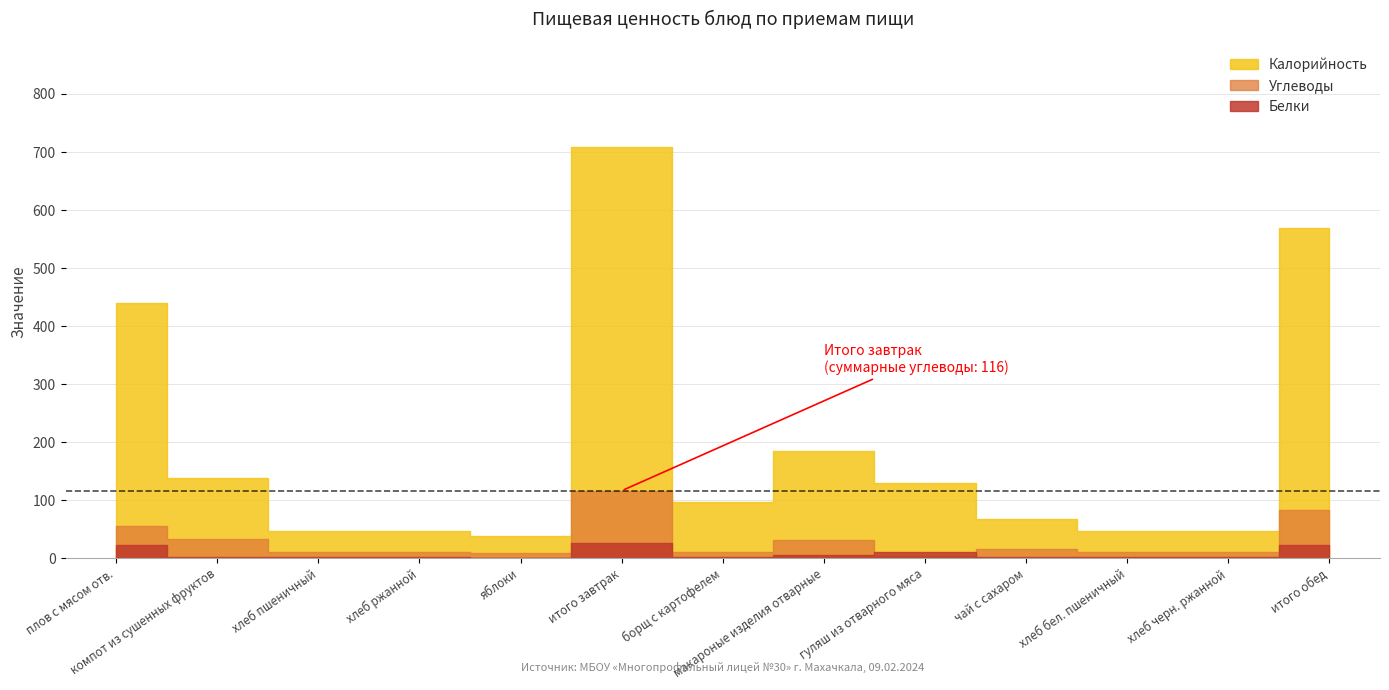

What is the sum of the Белки values at яблоки and макароные изделия отварные?

5